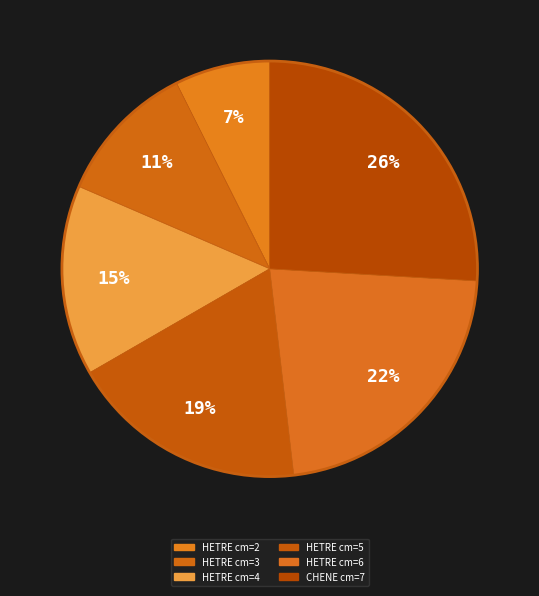

To the nearest percent, what is the combined percentage of HETRE cm=5 and HETRE cm=6?

41%